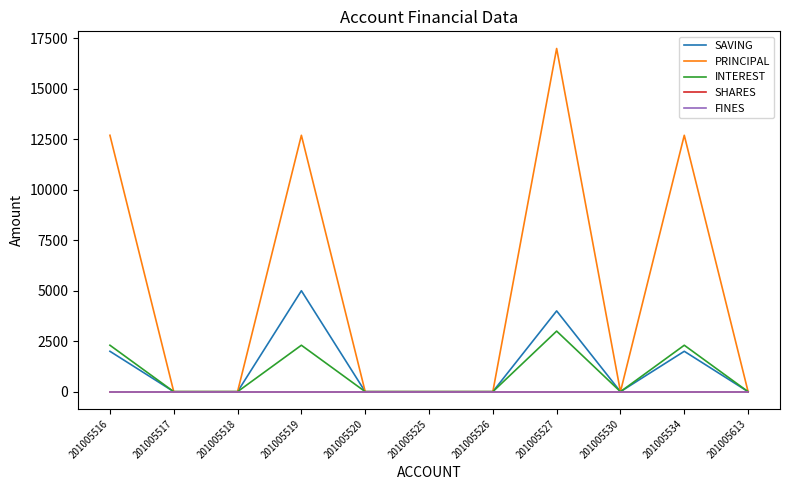

Count the PRINCIPAL values in the range 0 to 12700.

10